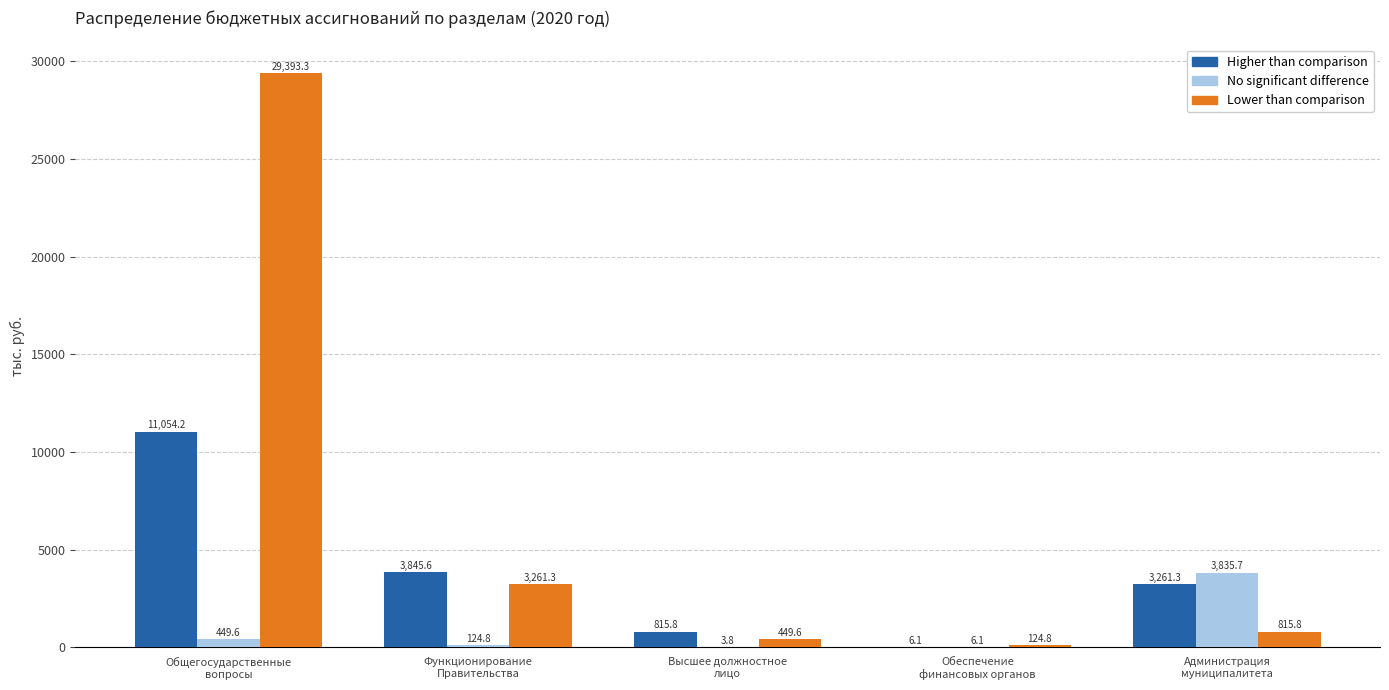

Where is Higher than comparison nearest to the value 5530?

Функционирование
Правительства